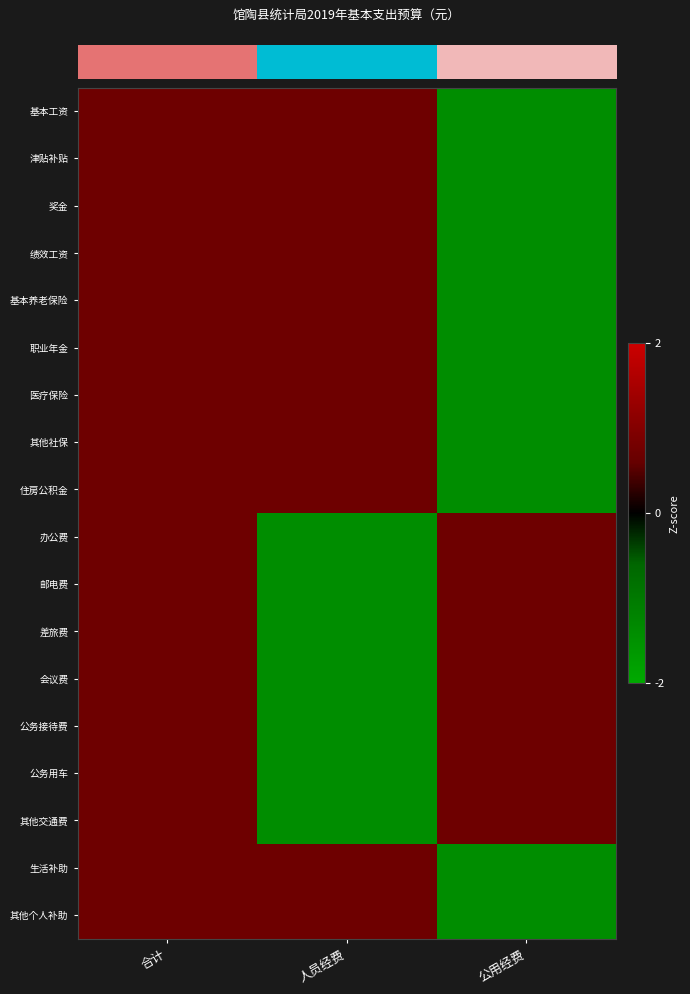

At which category is the sum across all series the highest?

合计